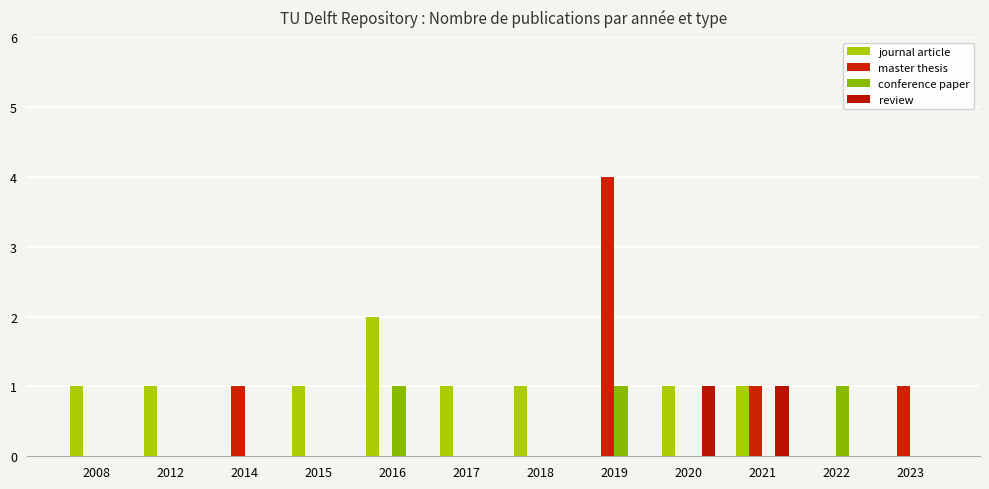

Reading left to right, extract all data points from this chart.

journal article: 2008=1	2012=1	2014=0	2015=1	2016=2	2017=1	2018=1	2019=0	2020=1	2021=1	2022=0	2023=0
master thesis: 2008=0	2012=0	2014=1	2015=0	2016=0	2017=0	2018=0	2019=4	2020=0	2021=1	2022=0	2023=1
conference paper: 2008=0	2012=0	2014=0	2015=0	2016=1	2017=0	2018=0	2019=1	2020=0	2021=0	2022=1	2023=0
review: 2008=0	2012=0	2014=0	2015=0	2016=0	2017=0	2018=0	2019=0	2020=1	2021=1	2022=0	2023=0